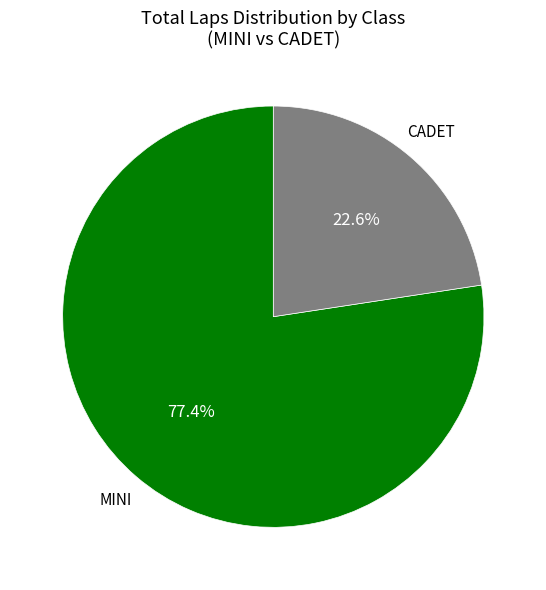

Is there a majority slice in this chart?

Yes